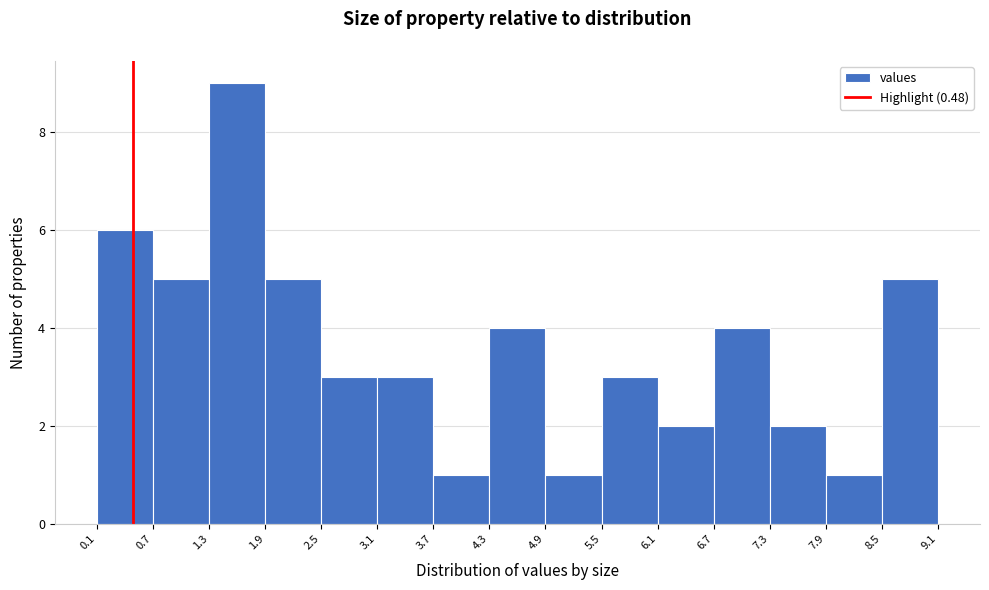

How tall is the bar that spans 3.7 to 4.3 on the x-axis? The values are not printed on the chart, so give them approximately, as read against the axis.

1